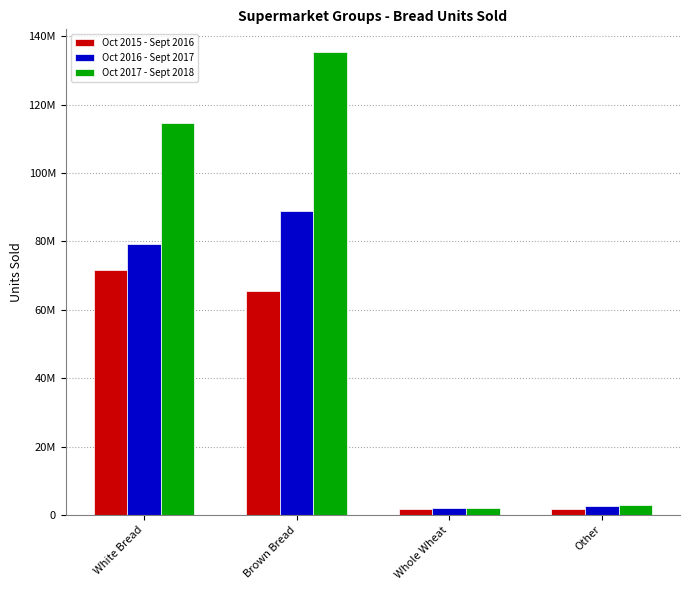

Which series changed the most between White Bread and Other?

Oct 2017 - Sept 2018